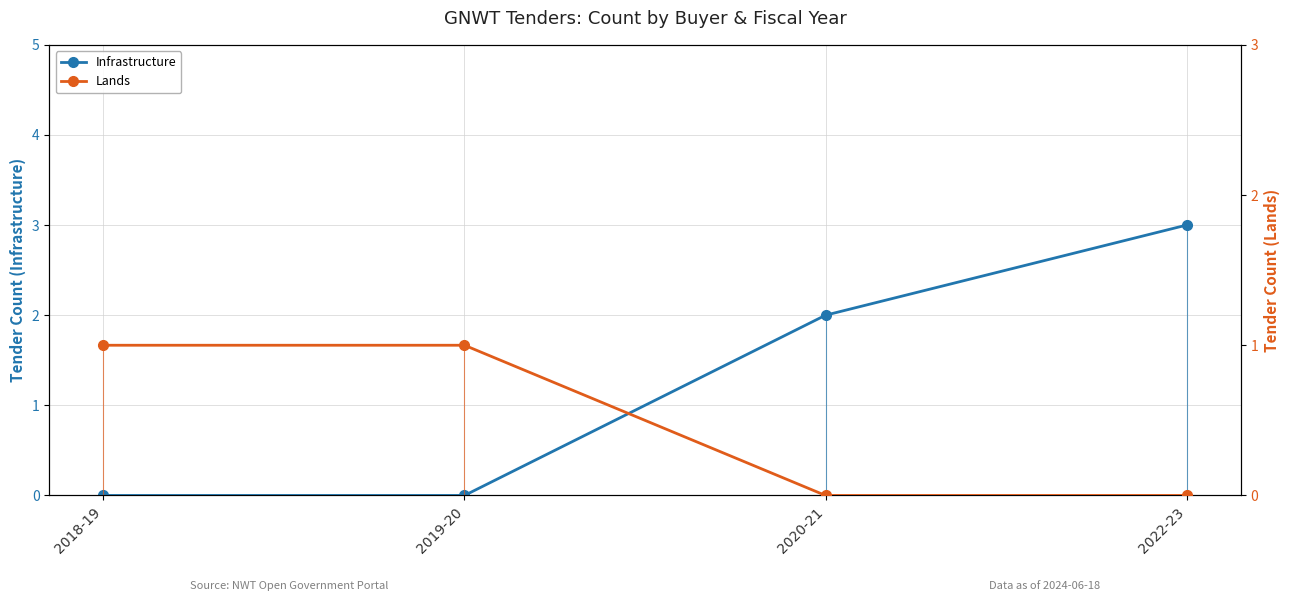

What is the maximum value shown in the chart?

3